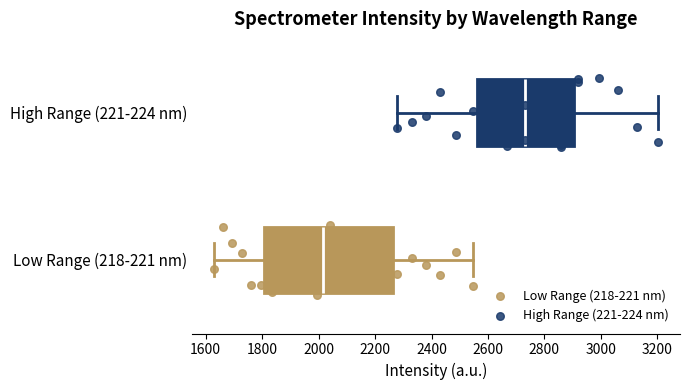

Where is the left edge of the box for Low Range (218-221 nm) on the x-axis? The values are not printed on the chart, so give them approximately, as read against the axis.

1800